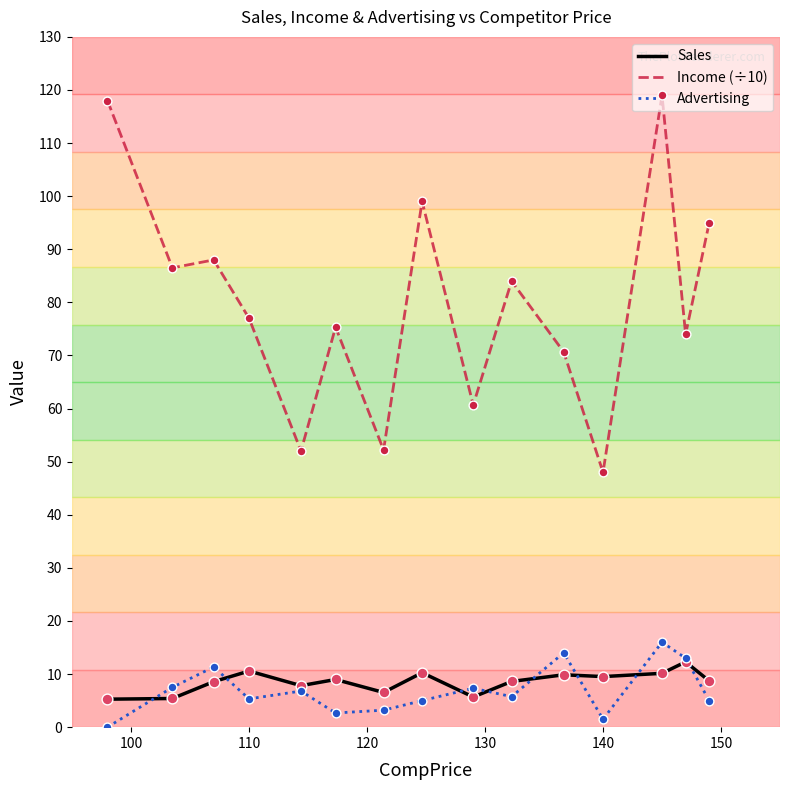

Which series has the widest spread of values?

Income (÷10)